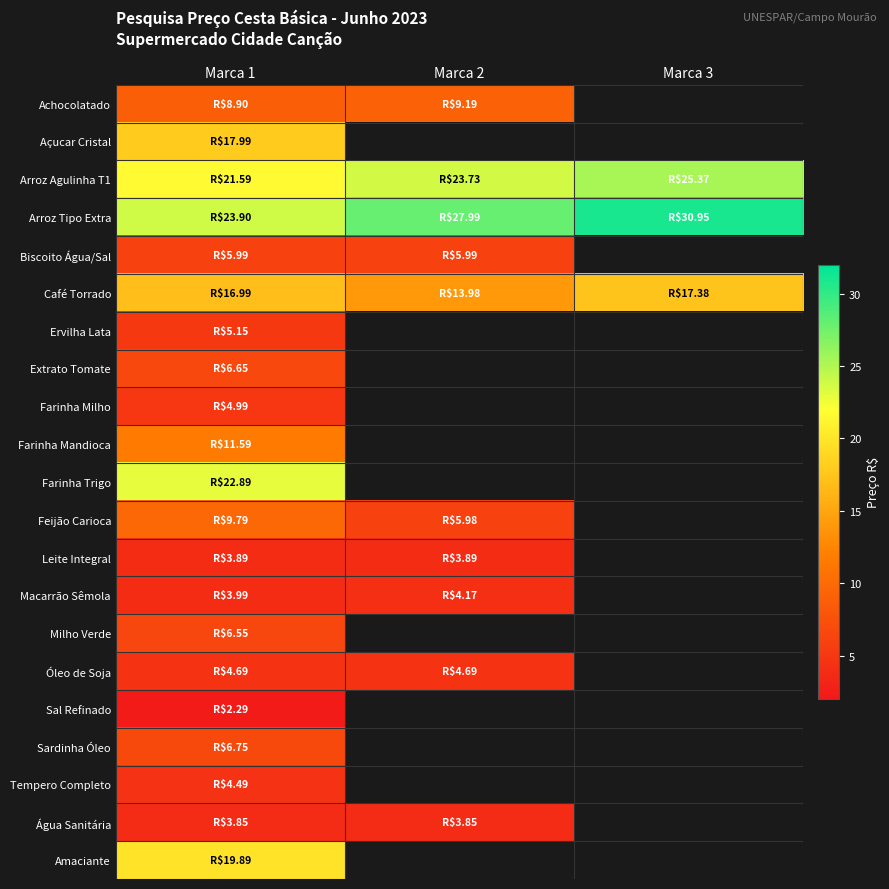

Which series has the widest spread of values?

Arroz Tipo Extra